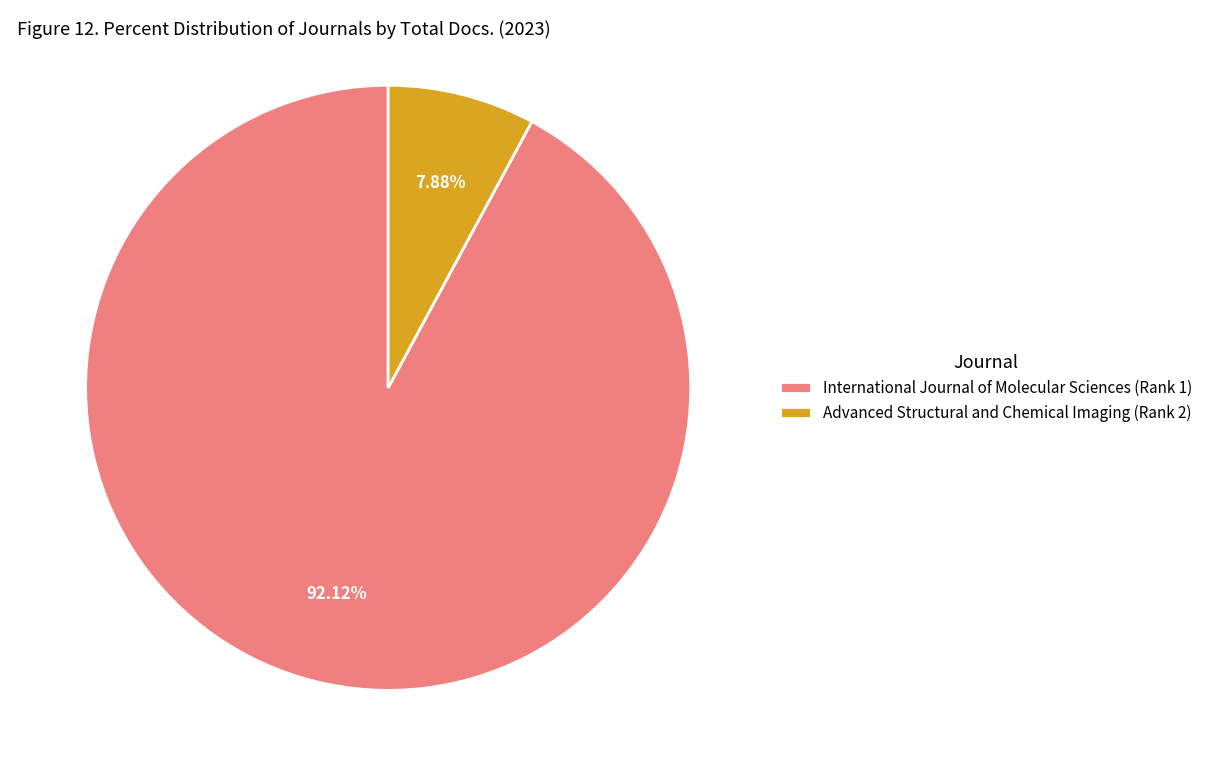

What is the majority slice?

International Journal of Molecular Sciences (Rank 1)